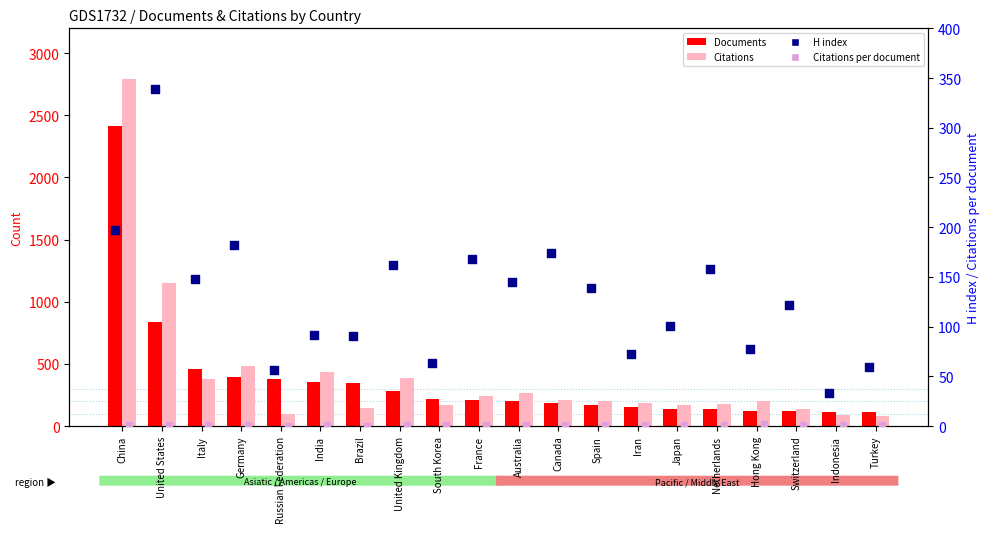

Is the value of Documents at Iran greater than the value of Citations per document at Canada?

Yes